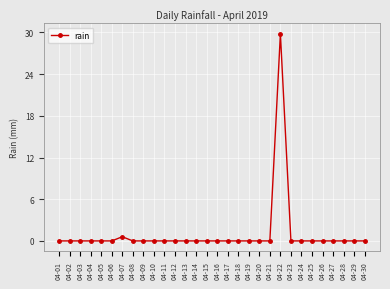

Which category has the highest value across all series?

04-22